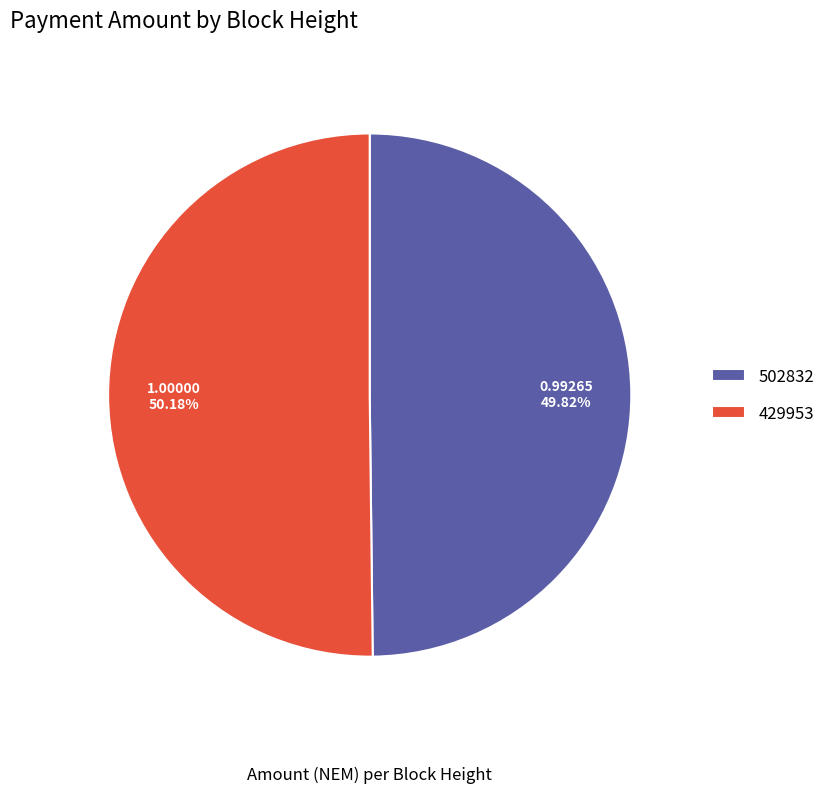

Do 429953 and 502832 together represent more than half of the pie?

Yes